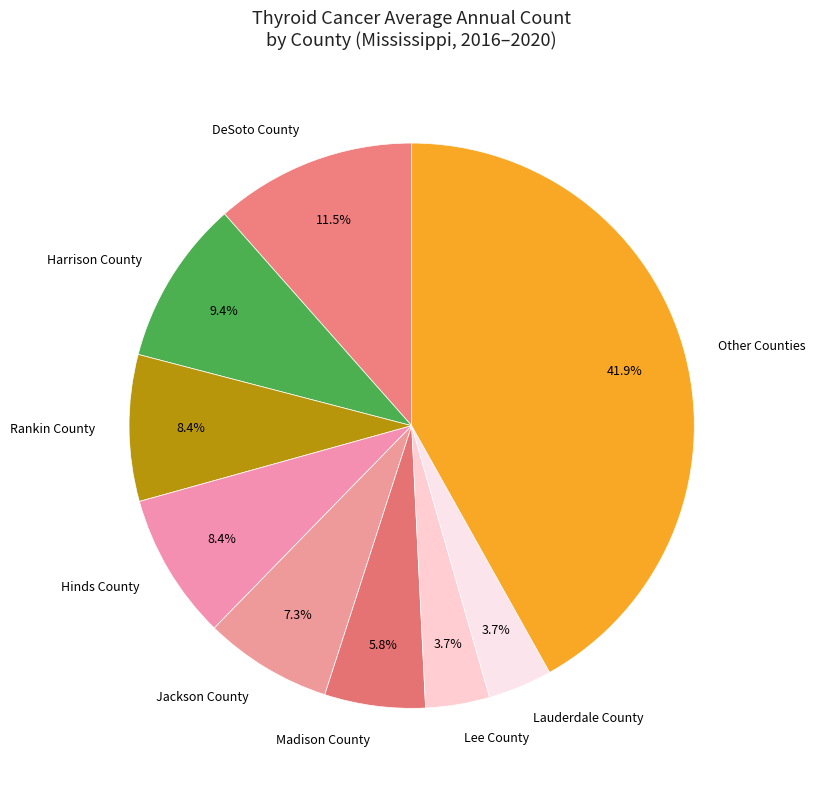

Between Hinds County and Jackson County, which is larger?

Hinds County